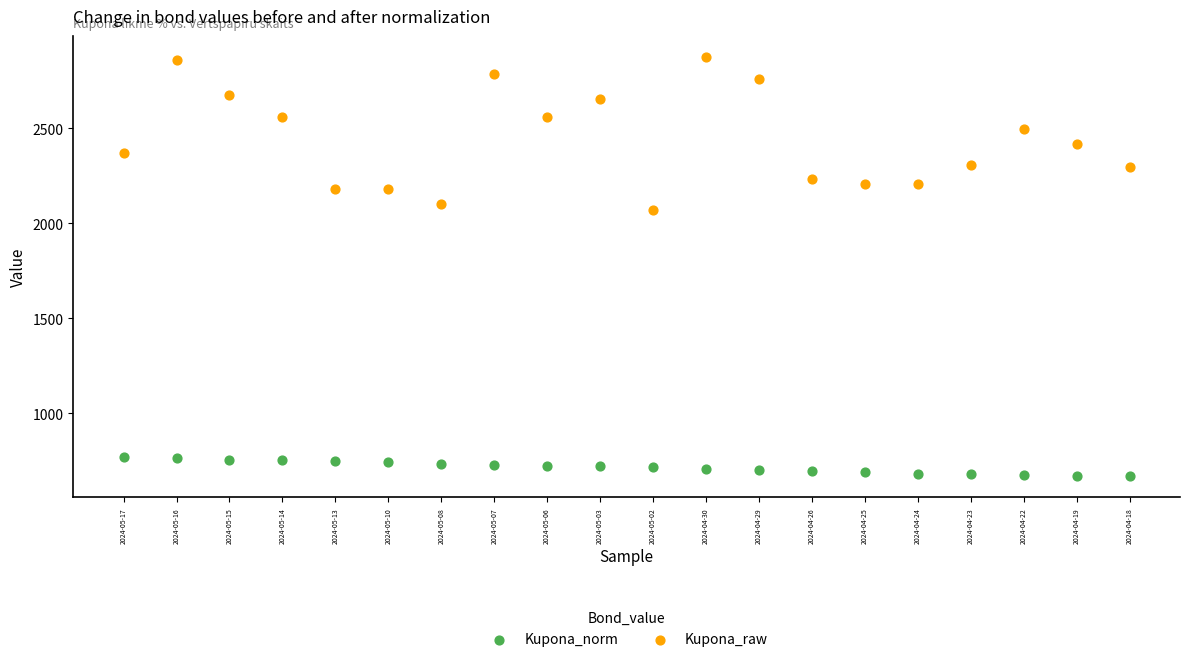

Which series reaches the maximum Y coordinate?

Kupona_raw